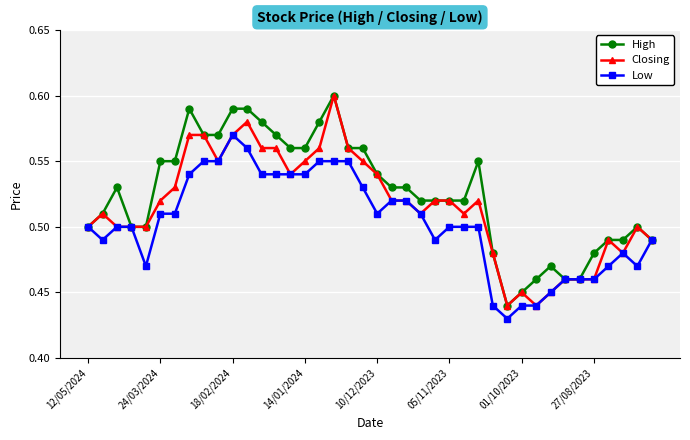

How many lines are shown in the chart?

3